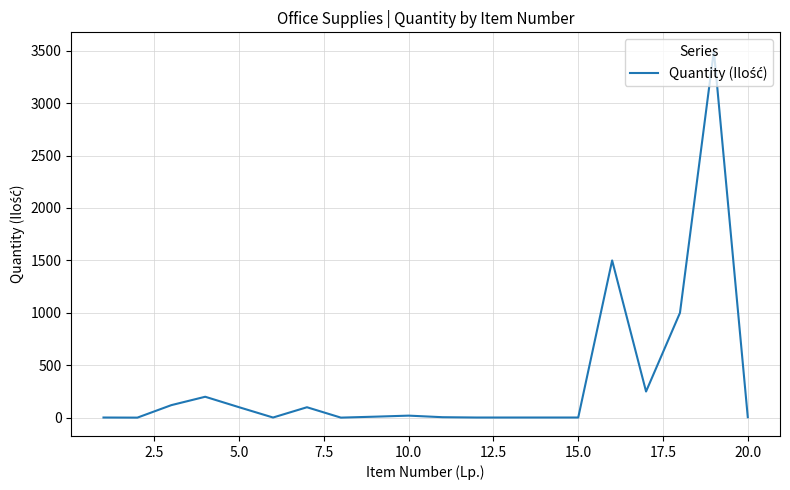

What is the maximum value shown in the chart?

3500